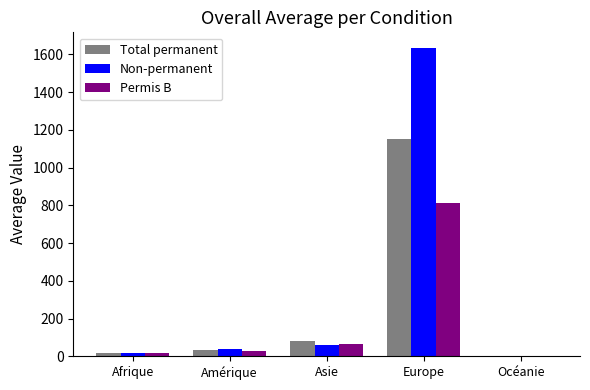

Reading right to left, what are all the values shown in this chart?

Total permanent: Océanie=4	Europe=1154	Asie=82	Amérique=34	Afrique=19
Non-permanent: Océanie=1	Europe=1635	Asie=61	Amérique=38	Afrique=16
Permis B: Océanie=4	Europe=814	Asie=65	Amérique=29	Afrique=15